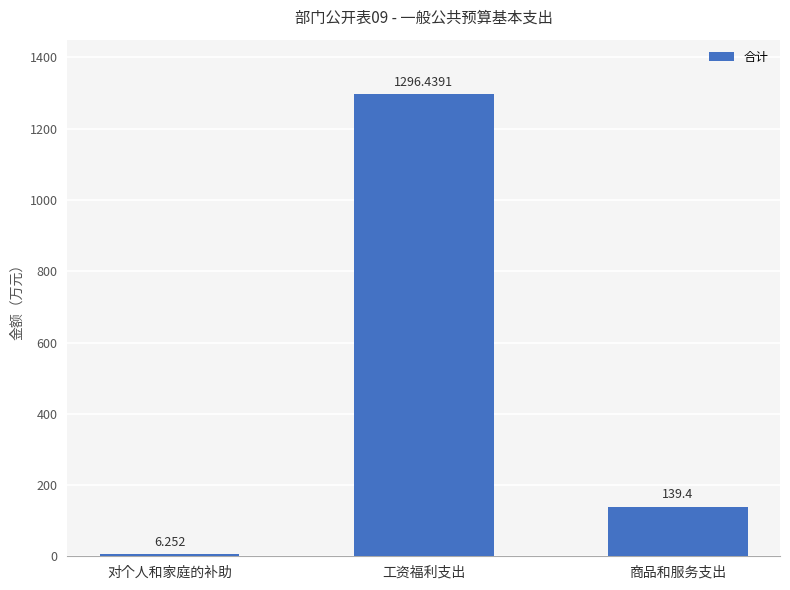

How many series are shown in this chart?

1